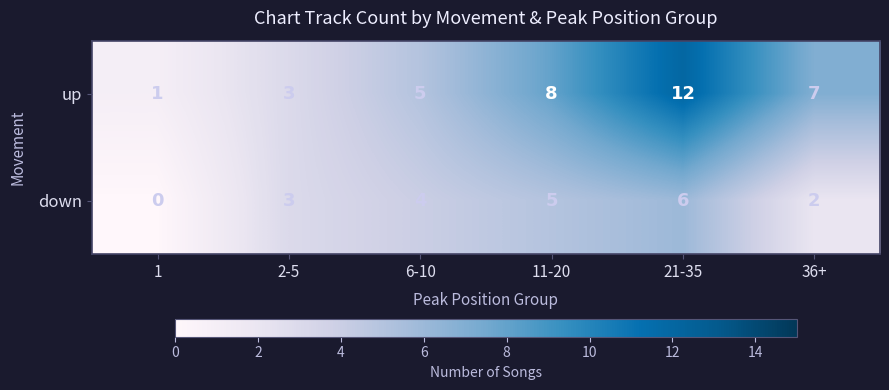

What is the average value of the down series?

3